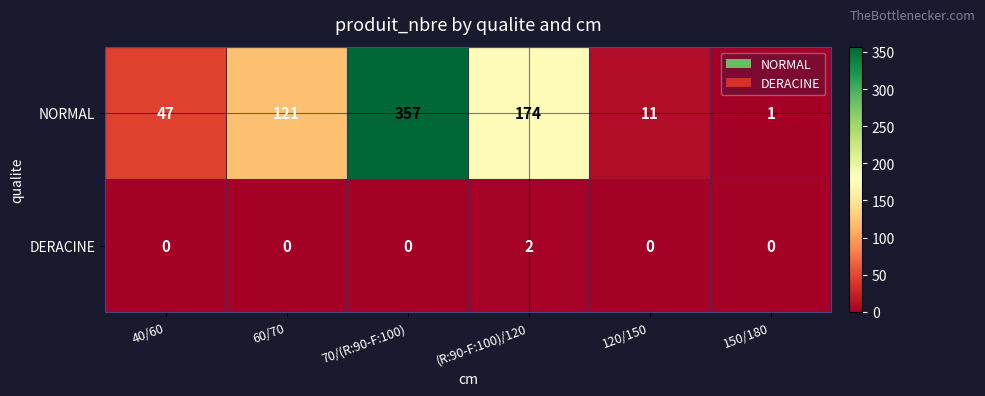

Reading right to left, what are all the values shown in this chart?

NORMAL: 150/180=1	120/150=11	(R:90-F:100)/120=174	70/(R:90-F:100)=357	60/70=121	40/60=47
DERACINE: 150/180=0	120/150=0	(R:90-F:100)/120=2	70/(R:90-F:100)=0	60/70=0	40/60=0